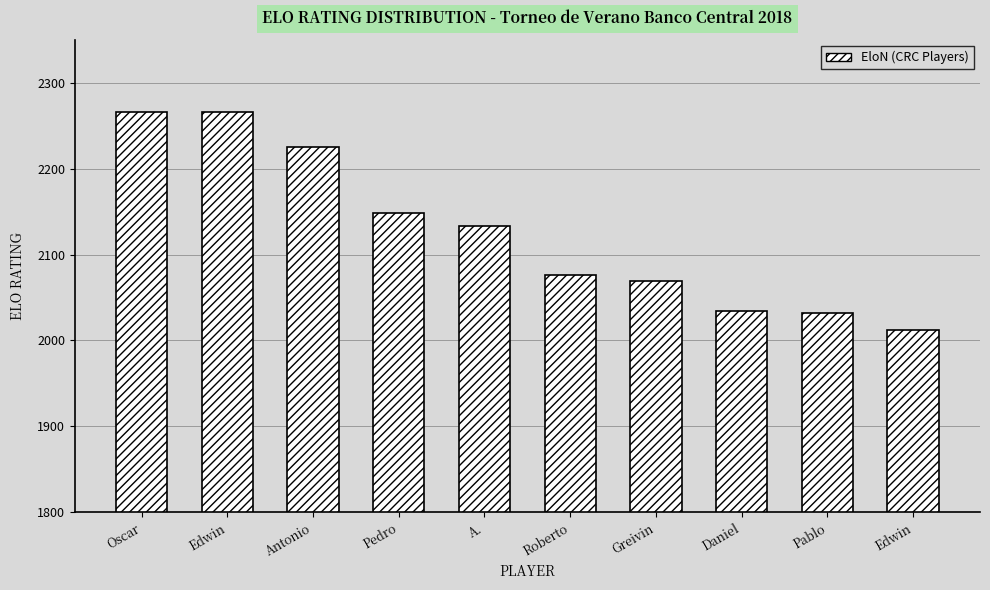

Reading left to right, extract all data points from this chart.

2266	2266	2225	2148	2133	2076	2069	2034	2032	2012